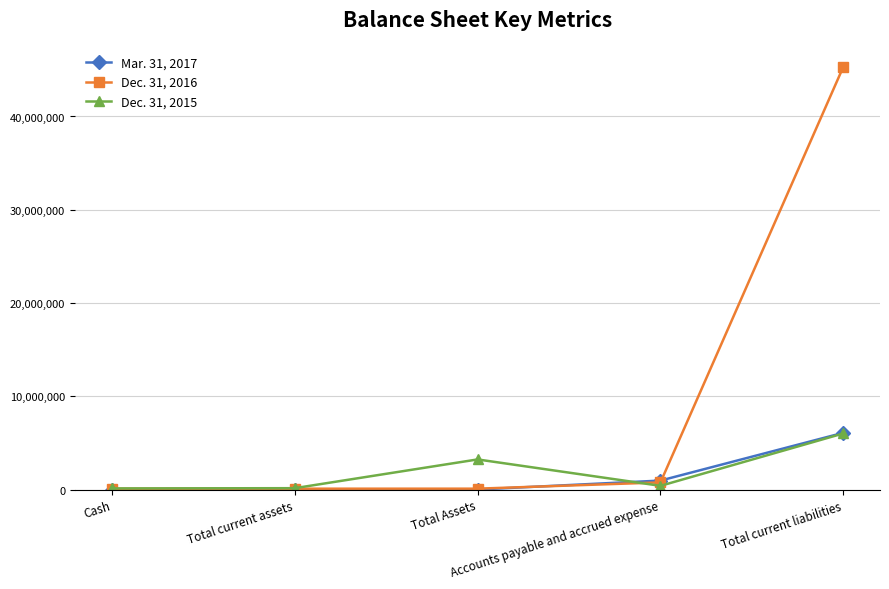

Rank the series by their maximum value, from highest to lowest.

Dec. 31, 2016, Mar. 31, 2017, Dec. 31, 2015